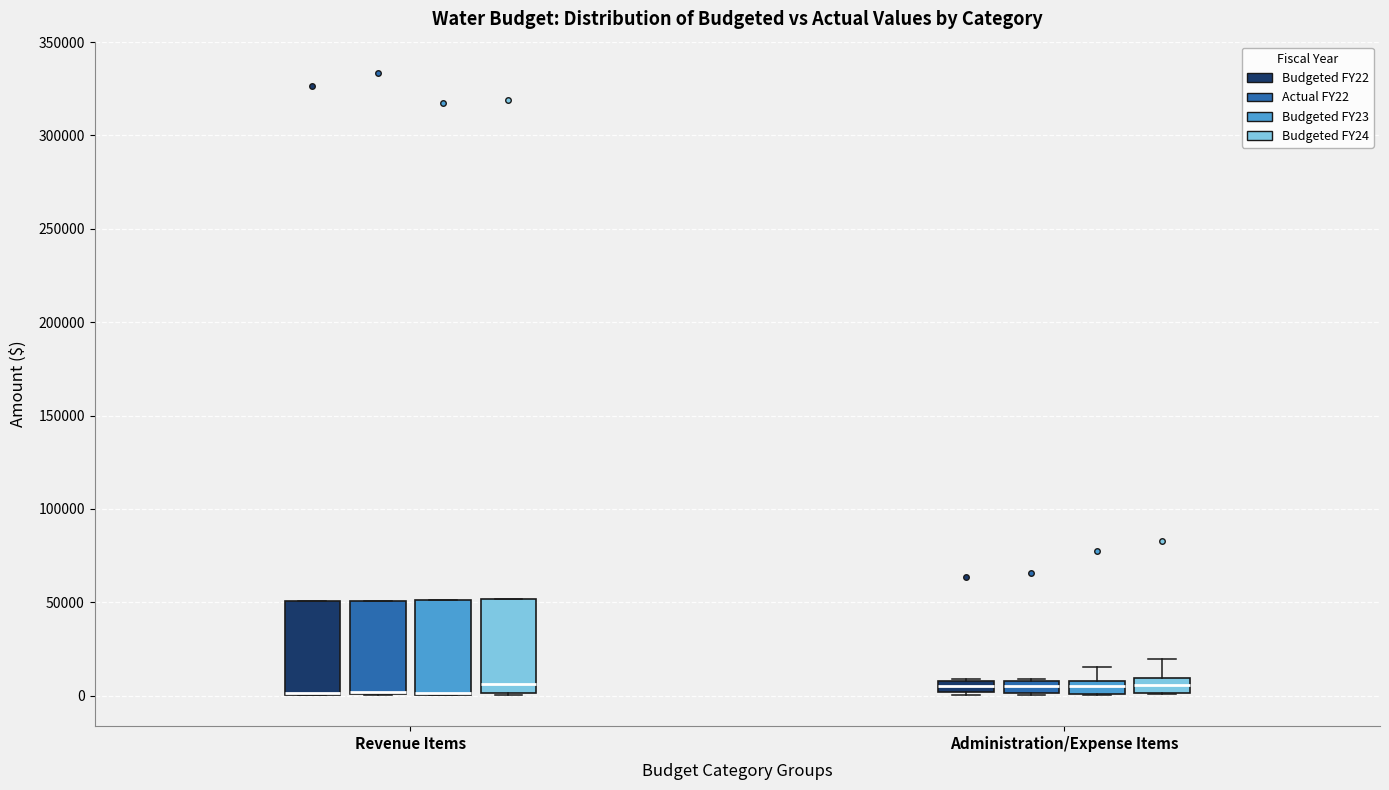

Where is the upper edge of the box for Revenue Items (Actual FY22) on the y-axis? The values are not printed on the chart, so give them approximately, as read against the axis.

50000